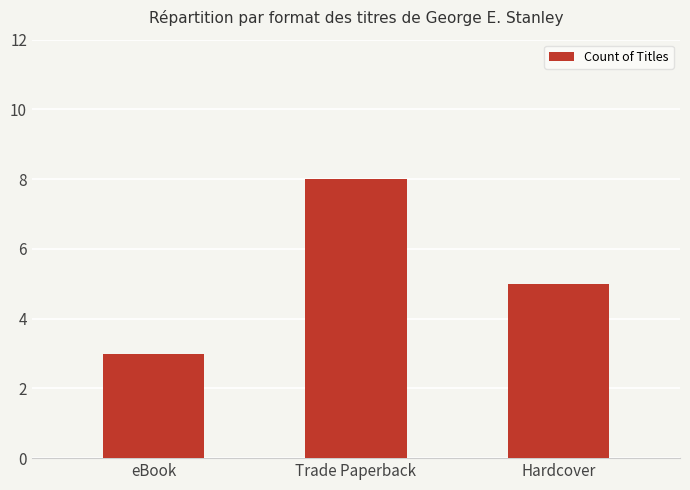

Is it true that the value at Trade Paperback is 14?

False